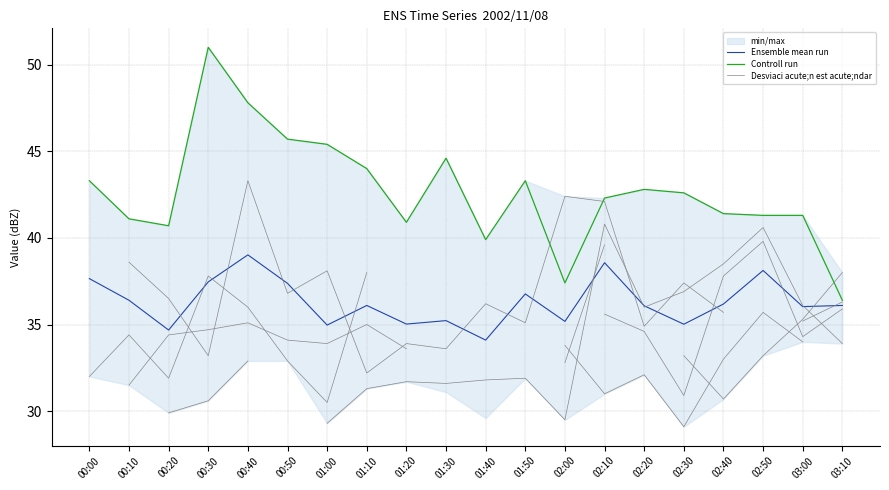

What position from the left is 00:10?

2